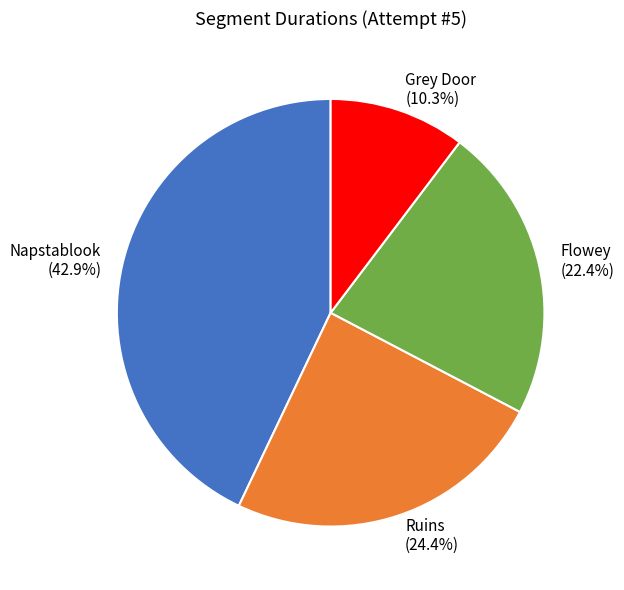

To the nearest percent, what is the difference between the Grey Door and Flowey slice percentages?

12%